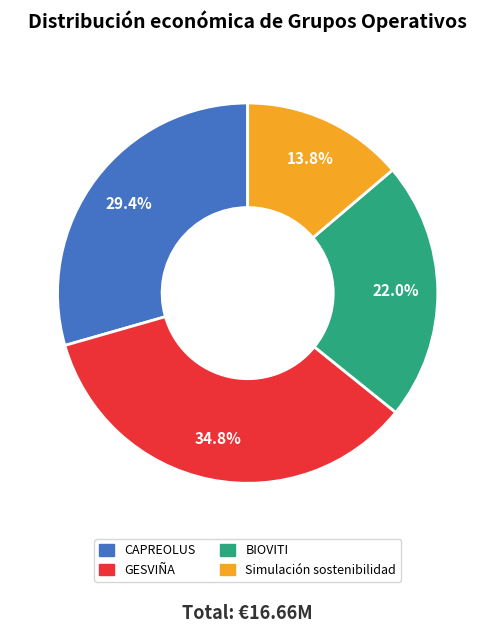

To the nearest percent, what is the difference between the Simulación sostenibilidad and GESVIÑA slice percentages?

21%